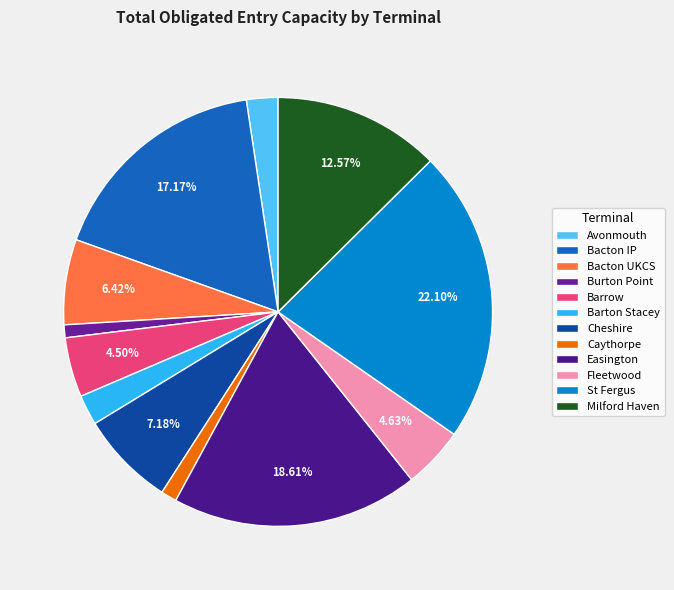

To the nearest percent, what is the difference between the Easington and Caythorpe slice percentages?

17%